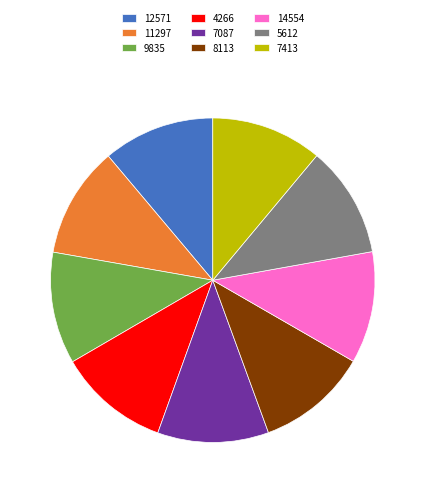

Approximately how many times larger is the value at 12571 compared to 9835?

1.0